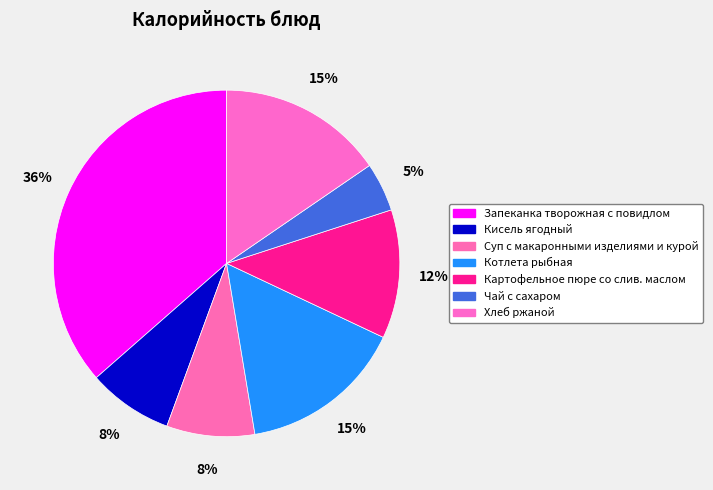

Rank the categories by value from highest to lowest.

Запеканка творожная с повидлом, Хлеб ржаной, Котлета рыбная, Картофельное пюре со слив. маслом, Суп с макаронными изделиями и курой, Кисель ягодный, Чай с сахаром